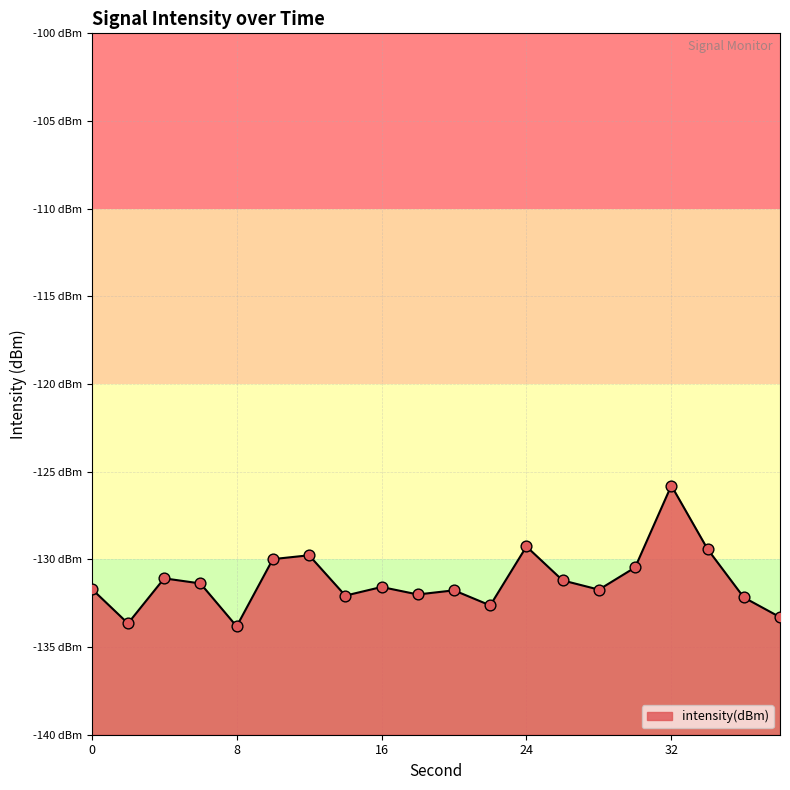

Between 12 and 2, which is larger?

12